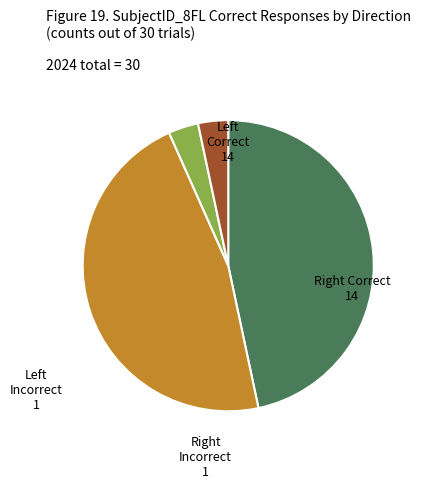

Is there a majority slice in this chart?

No